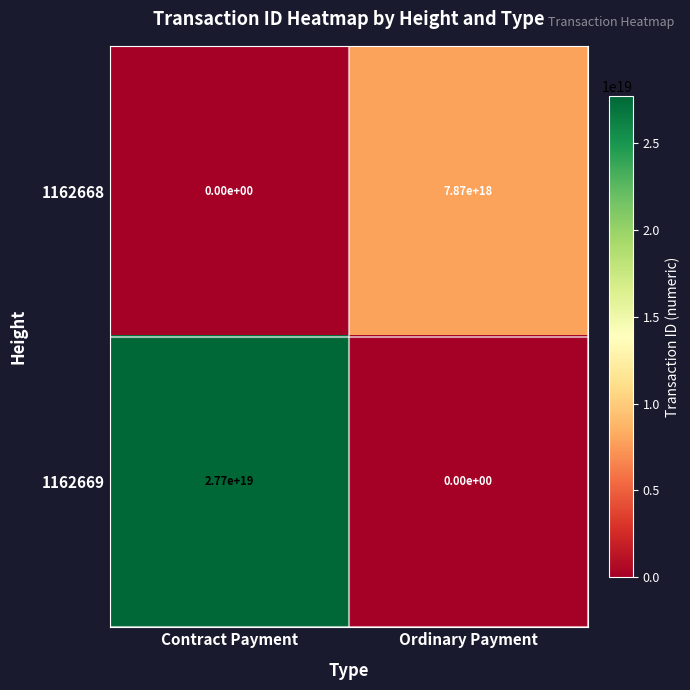

Which label corresponds to the largest value in the chart?

Contract Payment